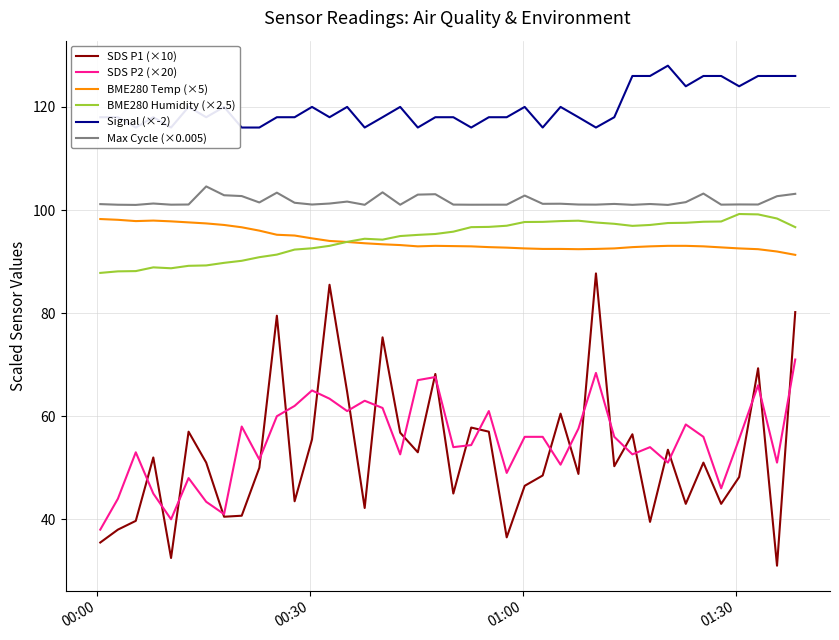

What is the minimum value for SDS P1 (×10)?

31.0